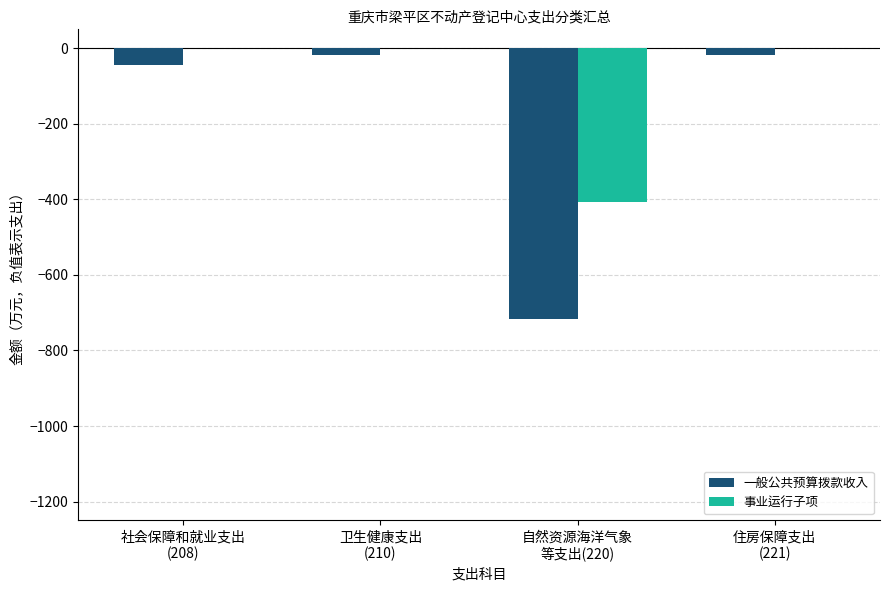

Is the value of 一般公共预算拨款收入 at 卫生健康支出
(210) greater than the value of 事业运行子项 at 卫生健康支出
(210)?

No